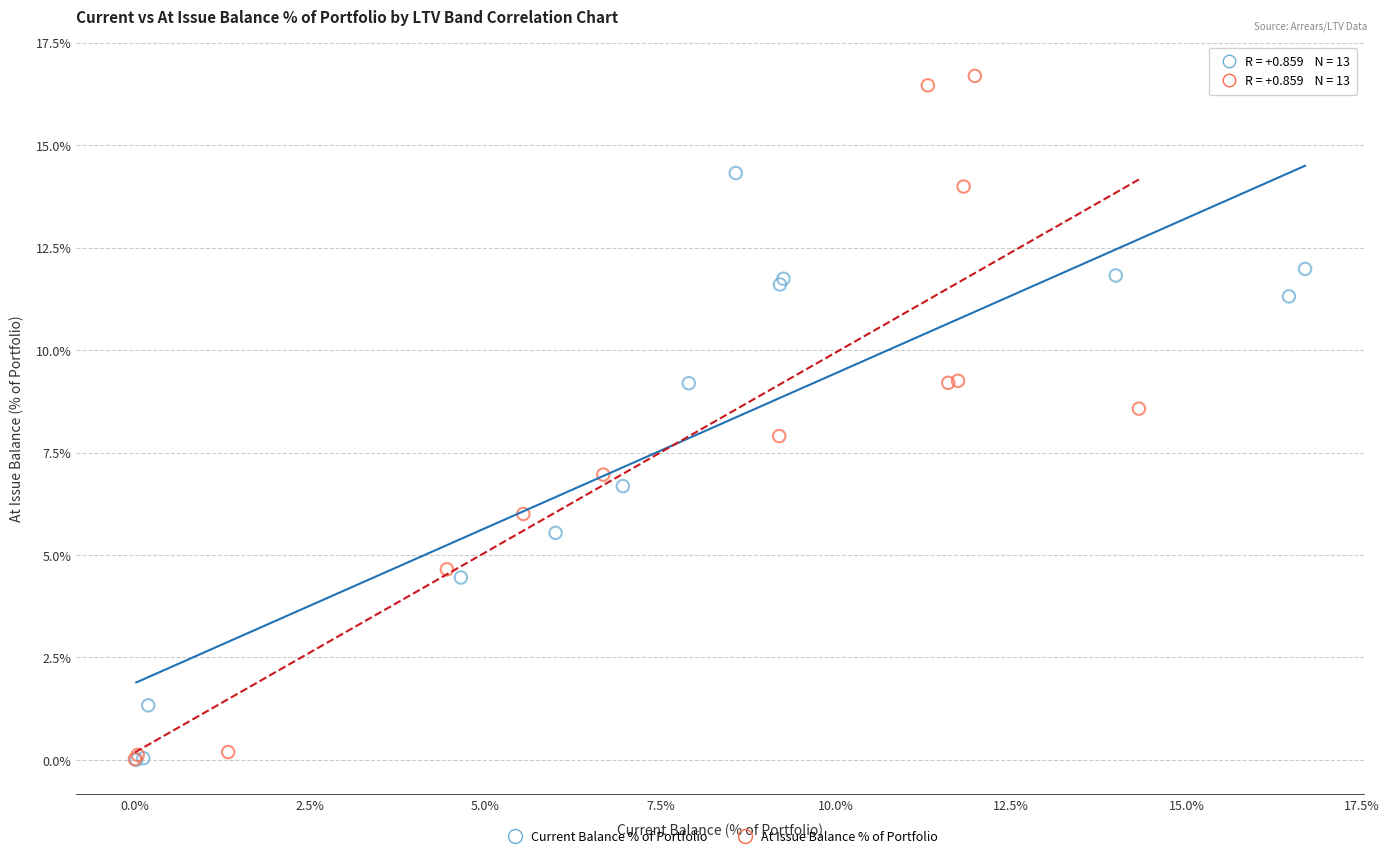

Which series has the largest Y range (max minus min)?

At Issue Balance % of Portfolio